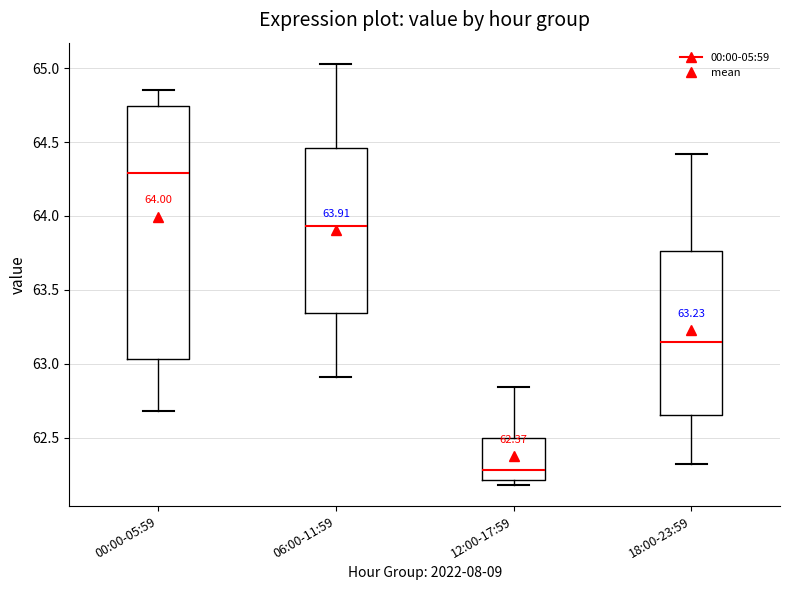

Which box has the lowest median line?

12:00-17:59